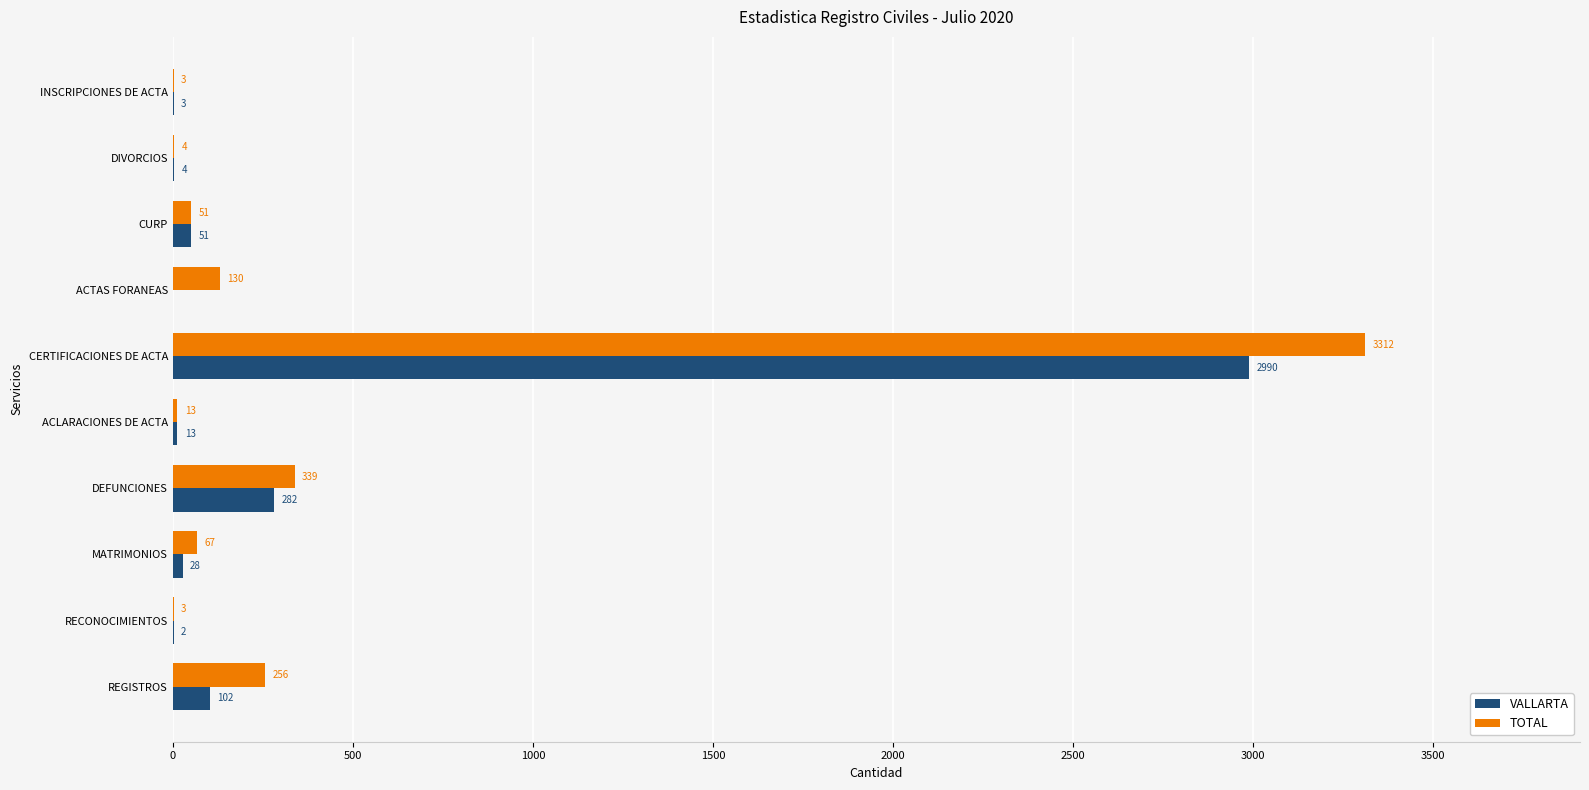

Where is TOTAL nearest to the value 1657?

DEFUNCIONES